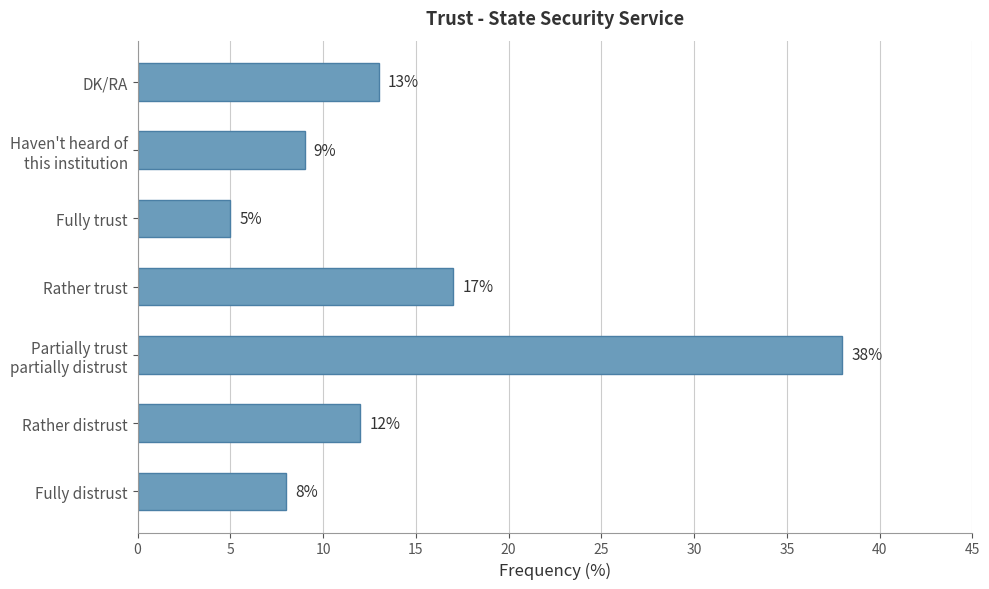

Reading bottom to top, list all the values displayed in this chart.

8	12	38	17	5	9	13